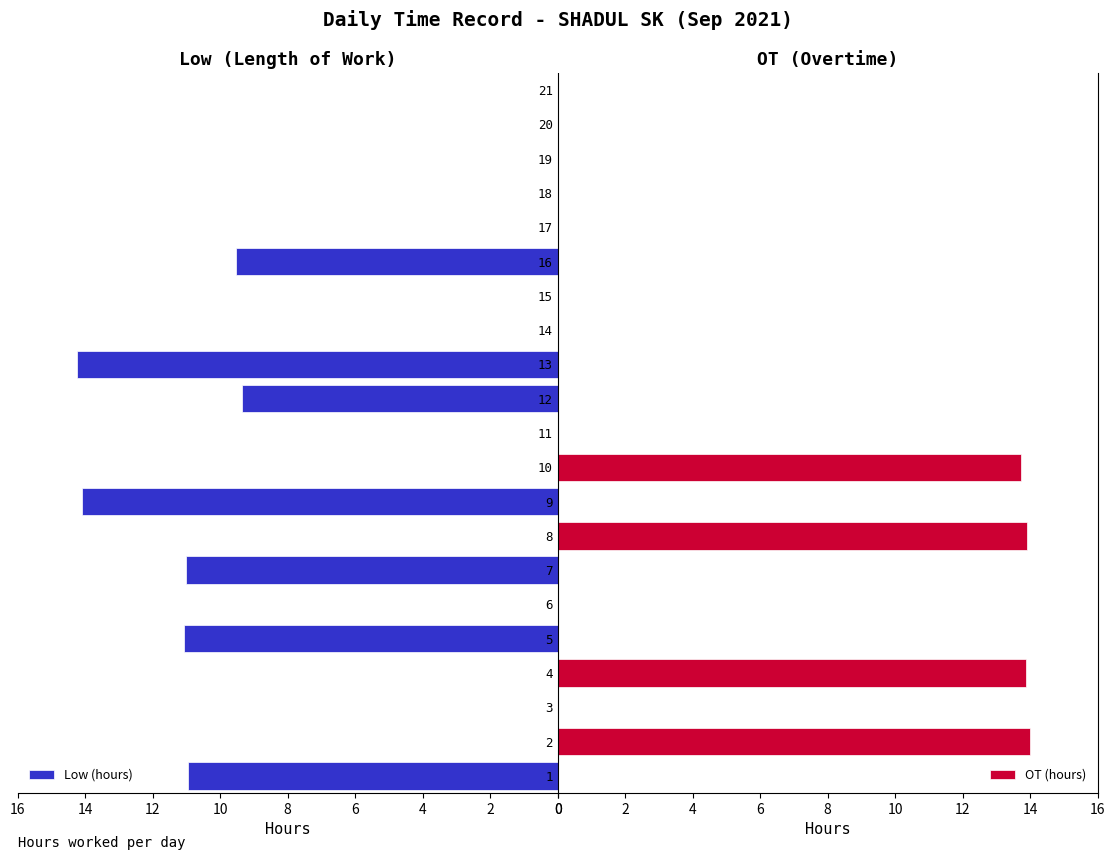

Which series has the largest total across all categories?

Low (hours)